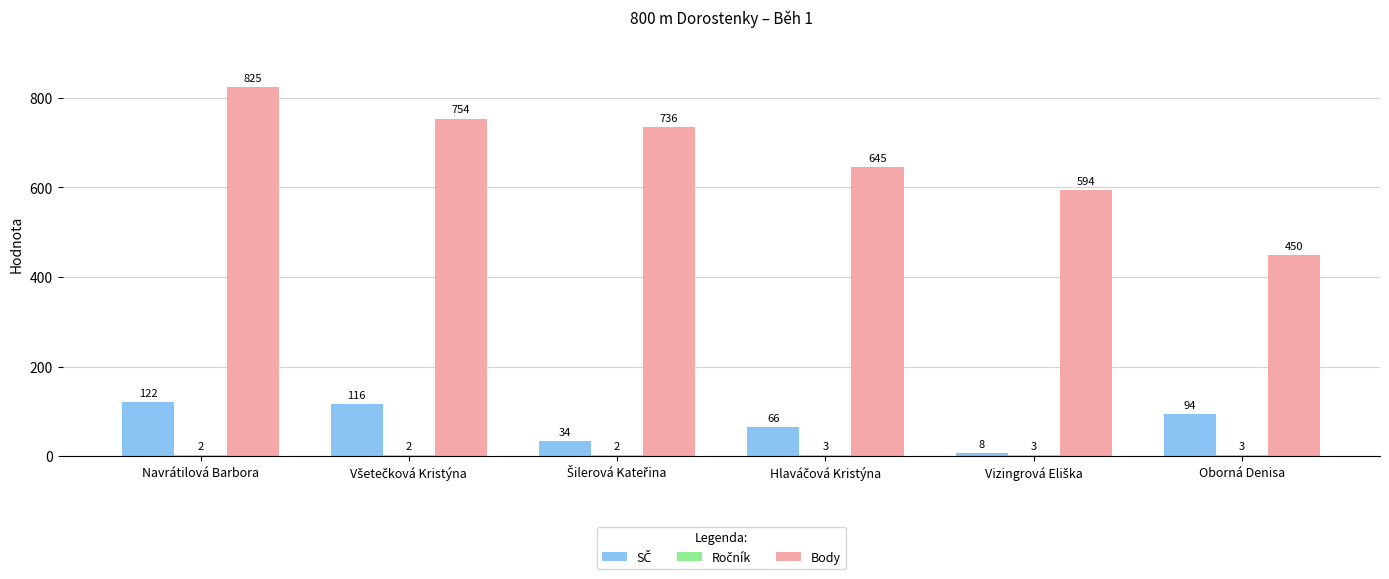

Which series has the widest spread of values?

Body